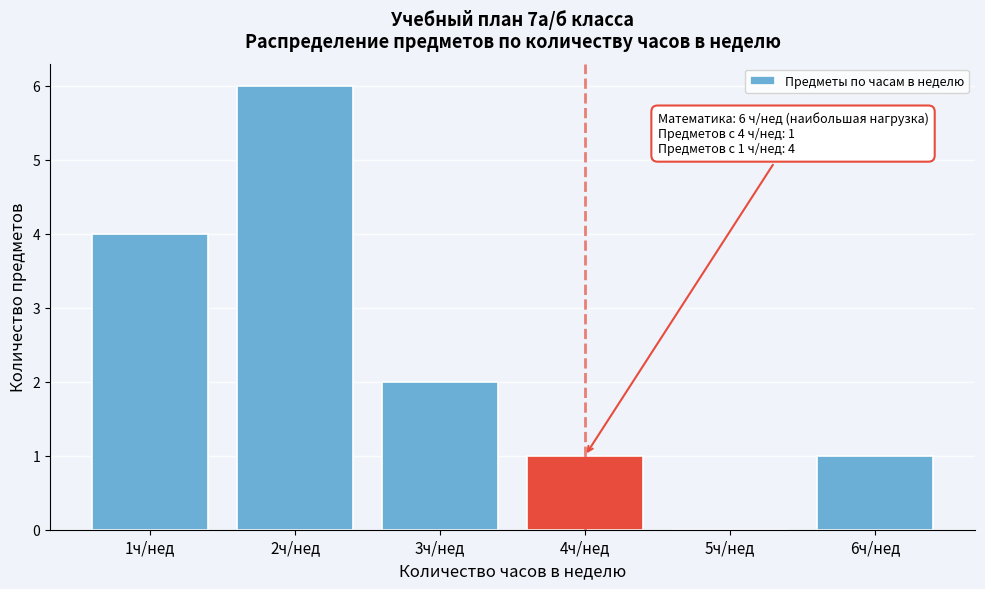

Over which range of the x-axis is the bar tallest?

1.5 to 2.5